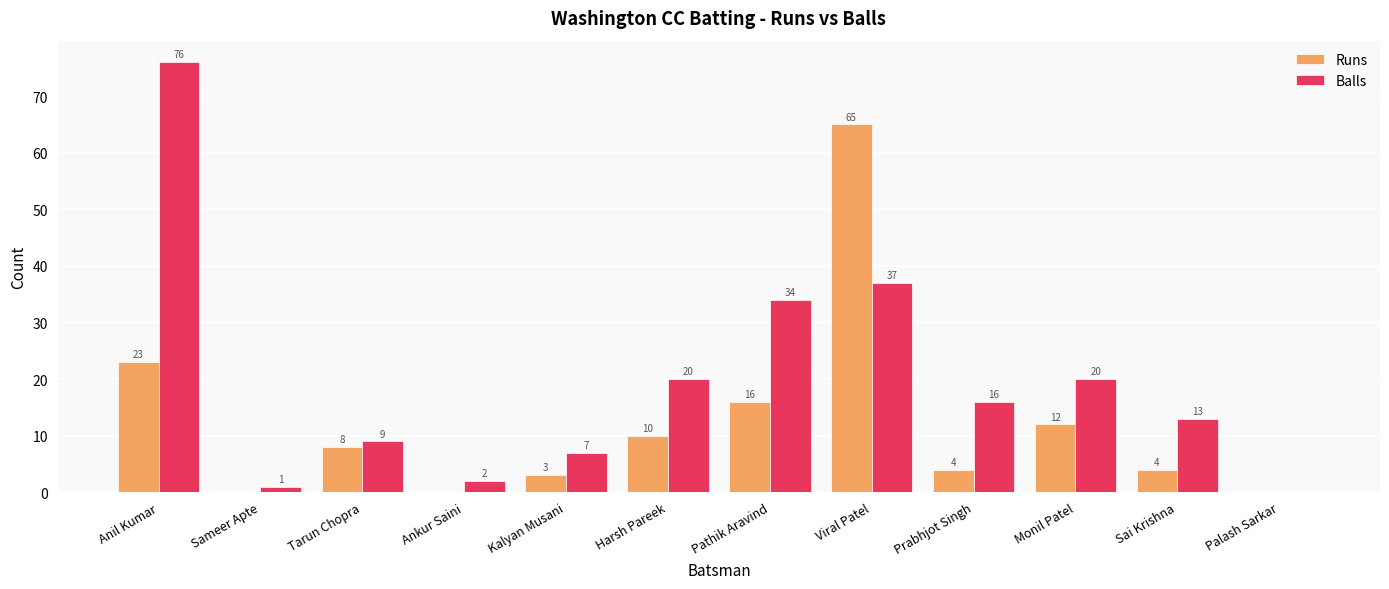

Between Ankur Saini and Kalyan Musani, which series saw the biggest shift?

Balls